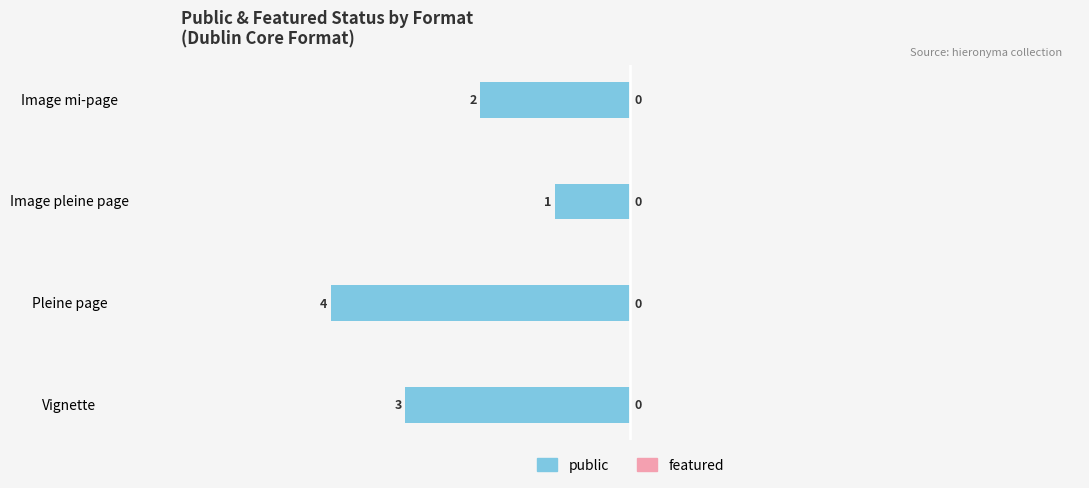

How many bars are there in total?

4